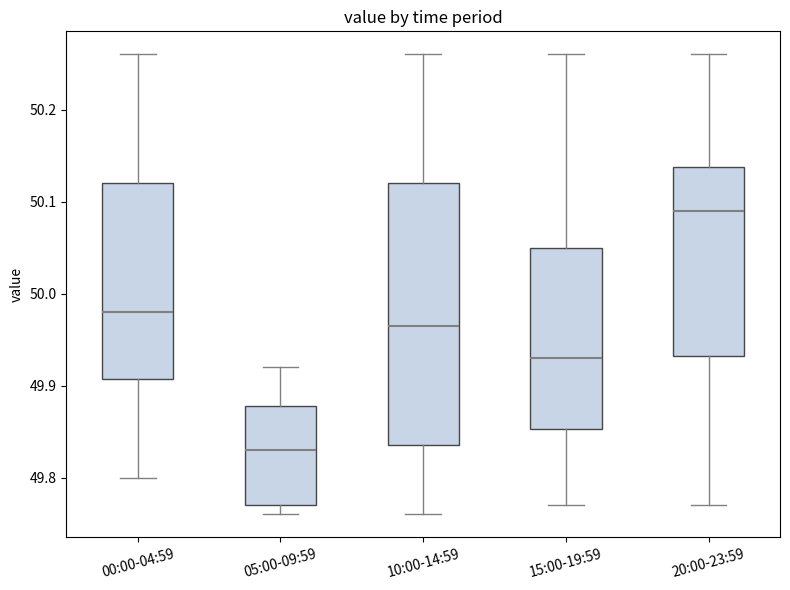

Where does the lower whisker of the box for 20:00-23:59 end on the y-axis? The values are not printed on the chart, so give them approximately, as read against the axis.

49.77